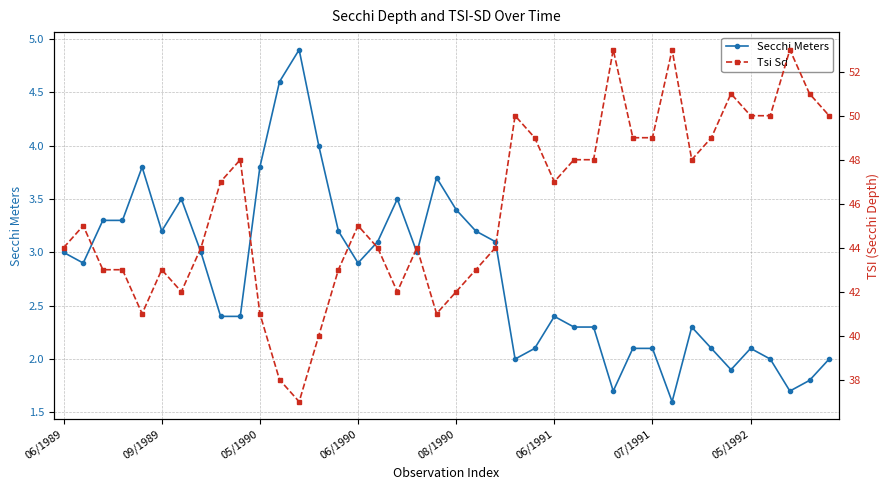

True or false: Secchi Meters has more than 2 interior local peaks.

True